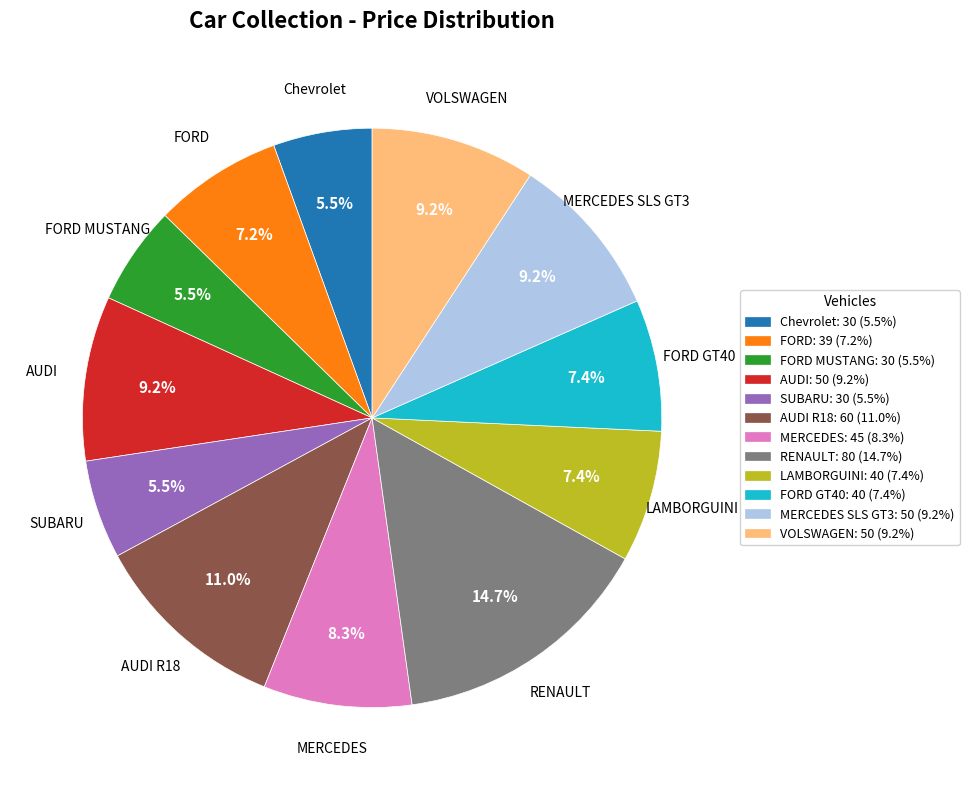

Which slice is the largest?

RENAULT